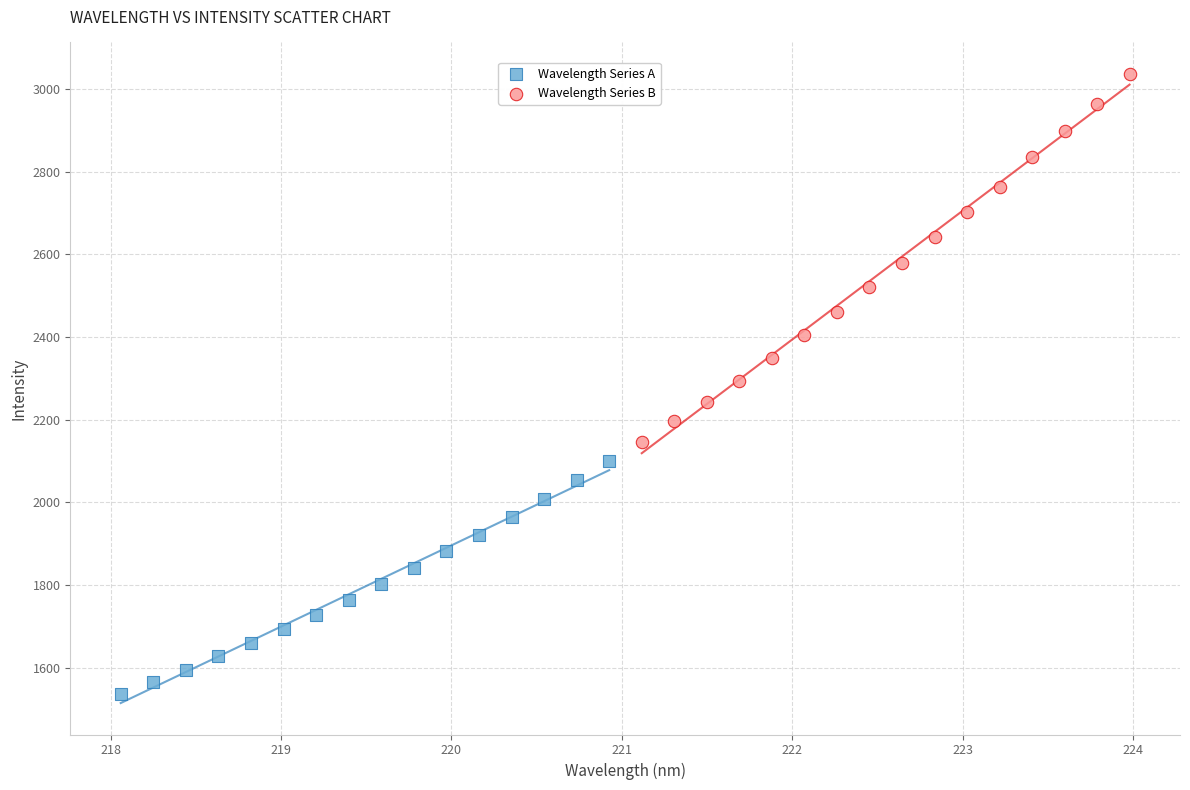

Which series reaches the maximum Y coordinate?

Wavelength Series B